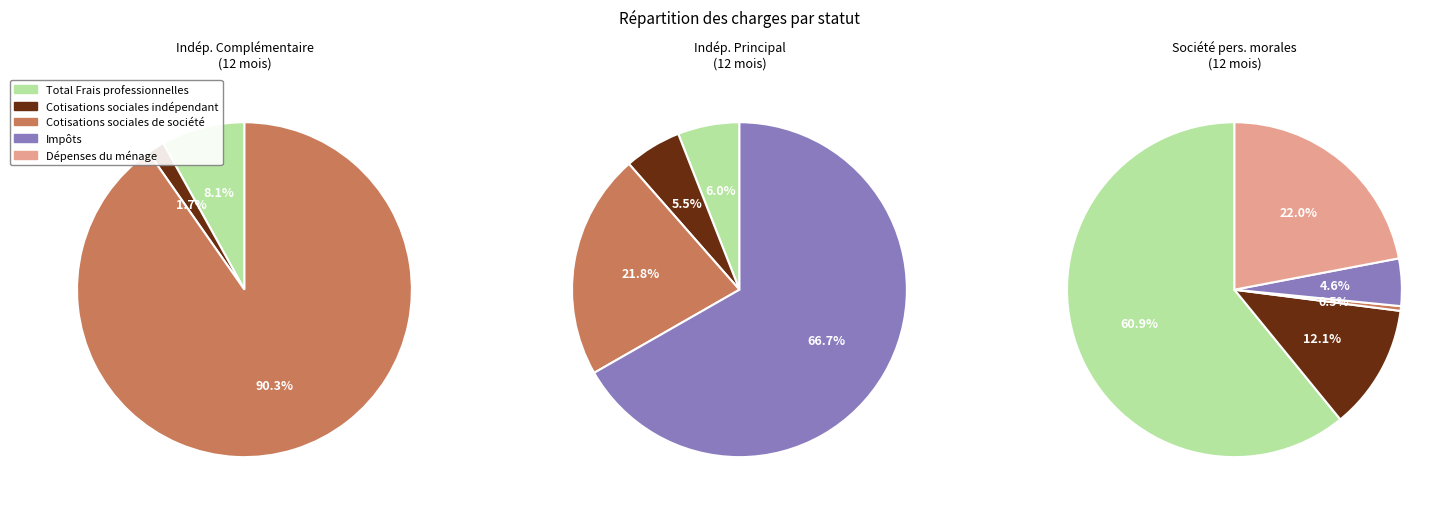

Which category has the smallest portion of the pie?

Cotisations sociales de société